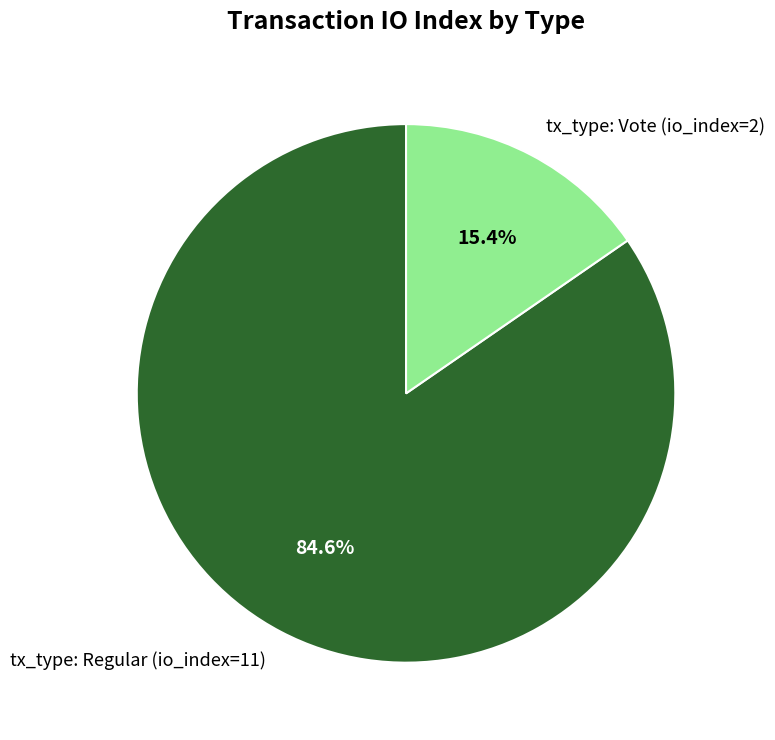

Does tx_type: Regular (io_index=11) represent more than half of the total?

Yes